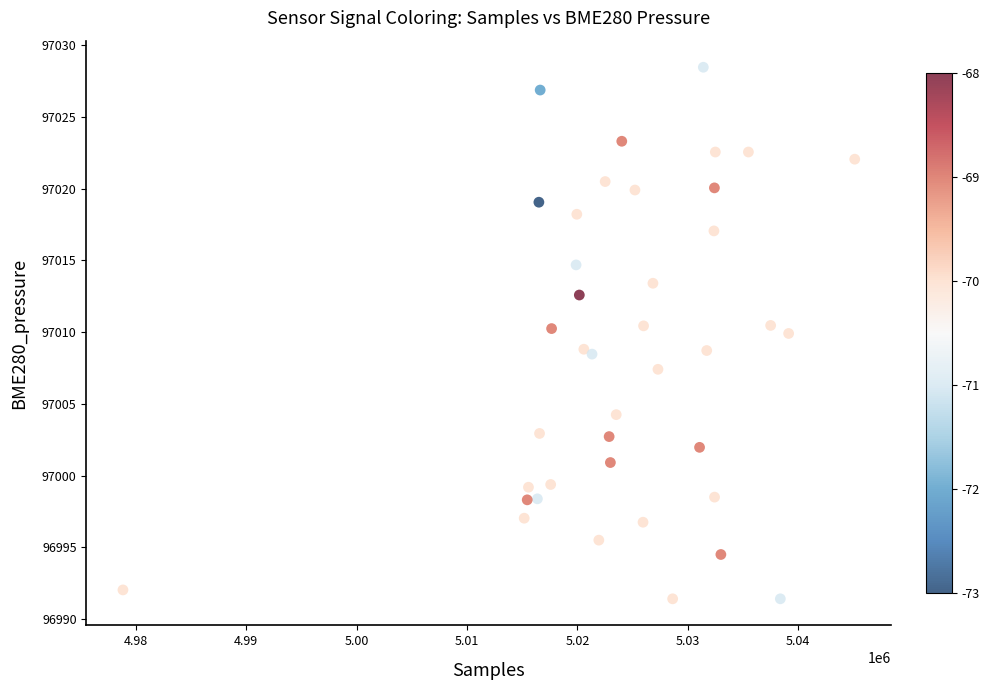

What is the range of X values (max minus min)?

66292.0